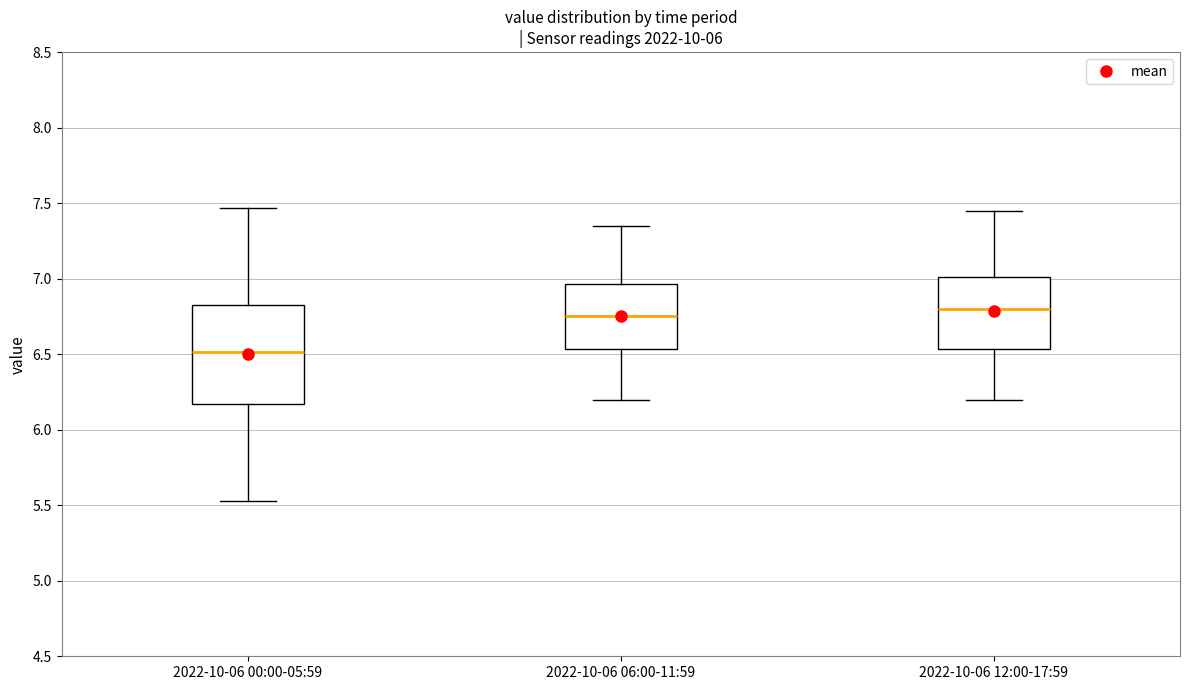

Reading left to right, read every box against the y-axis: the position of its median line, the range the box covers, and the ends of its whiskers. The values are not printed on the chart, so give them approximately, as read against the axis.

2022-10-06 00:00-05:59: median 6.50, box 6.15 to 6.85, whiskers 5.55 to 7.45
2022-10-06 06:00-11:59: median 6.75, box 6.55 to 6.95, whiskers 6.20 to 7.35
2022-10-06 12:00-17:59: median 6.80, box 6.55 to 7.00, whiskers 6.20 to 7.45